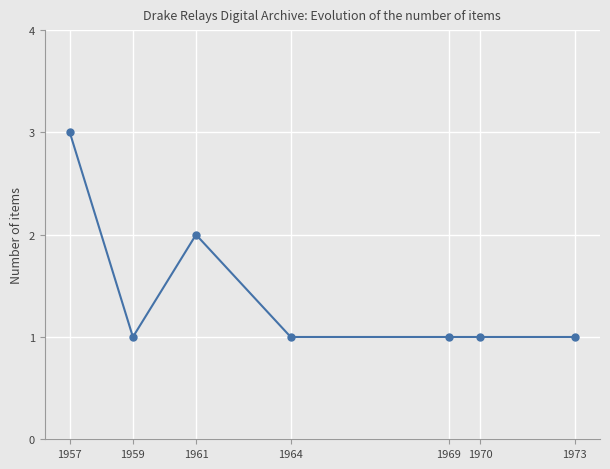

What is the difference between the maximum and minimum values?

2